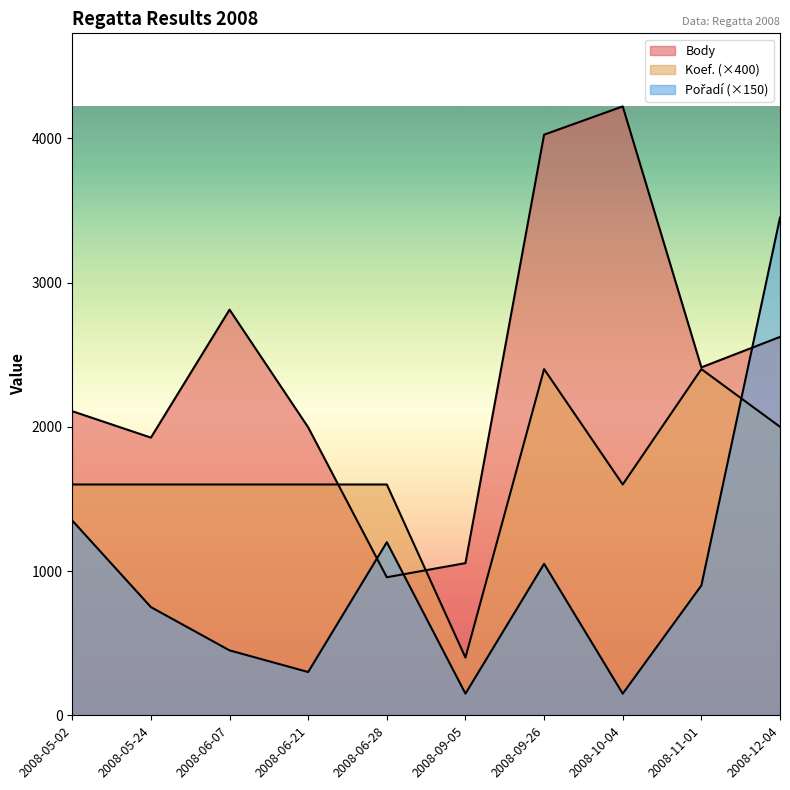

Read the Pořadí value at 2008-11-01, to the nearest 50.

900